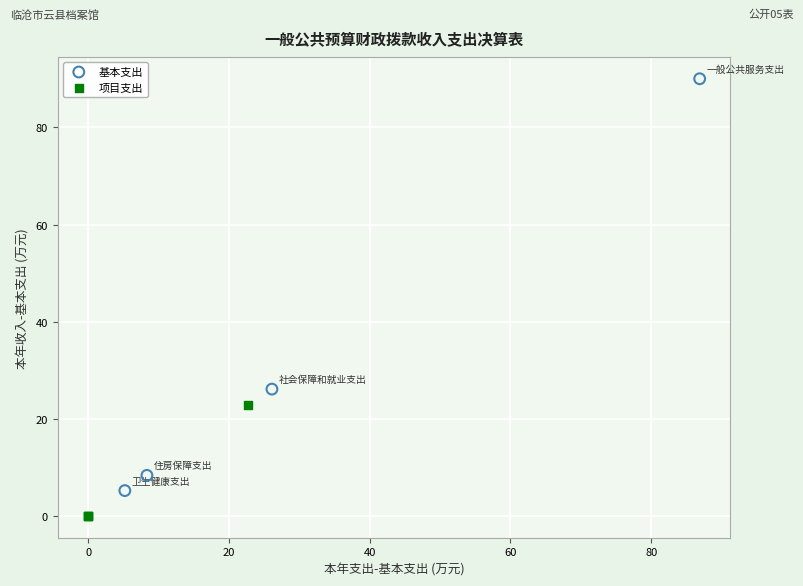

Which series contains the highest Y value?

基本支出